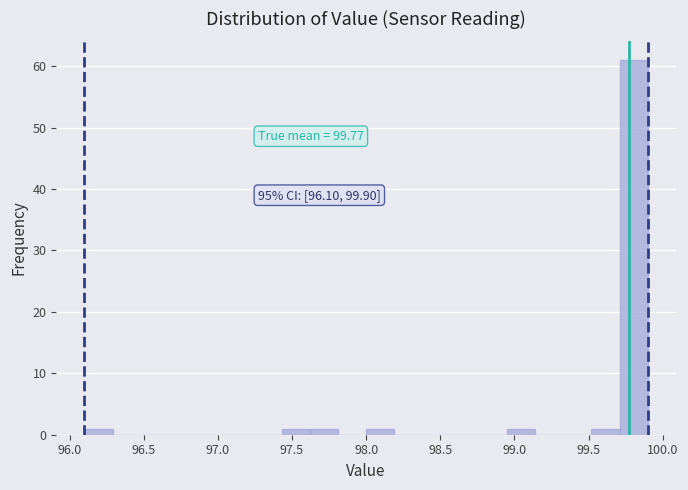

Read against the x-axis, roughly where is the centre of the tallest bar?

99.80